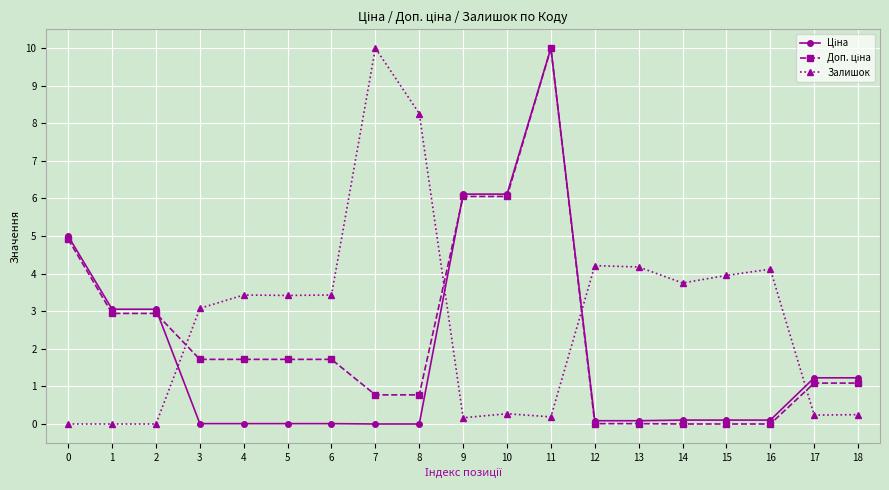

What is the maximum value for Залишок?

10.0